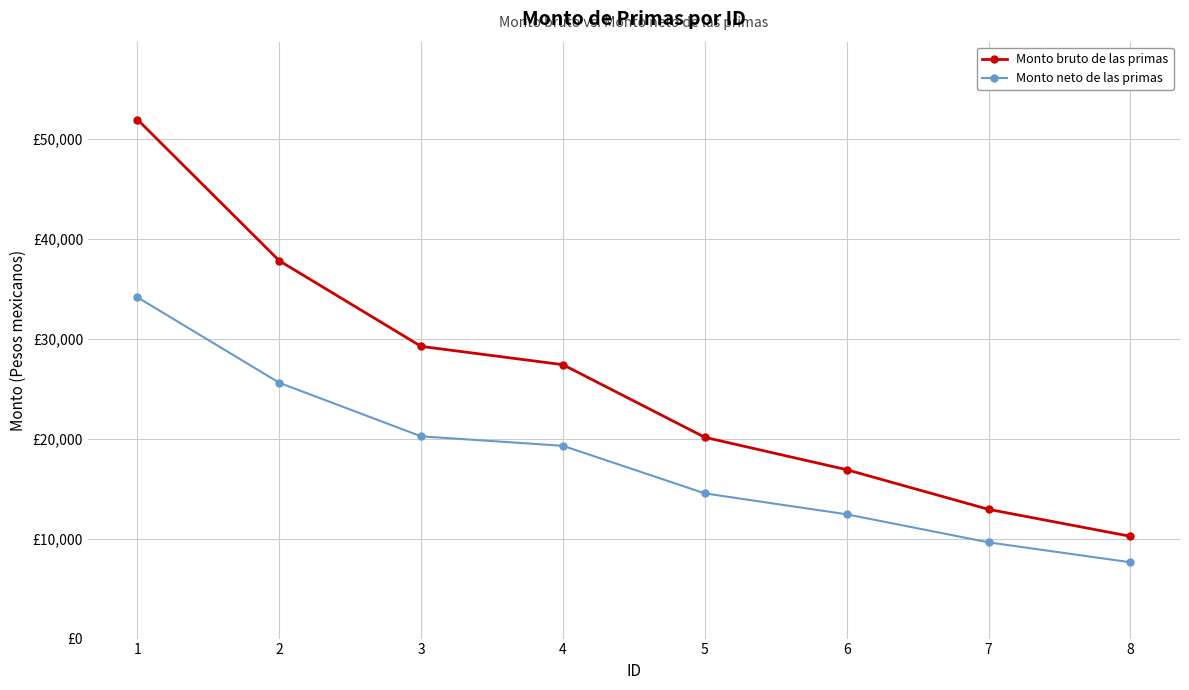

What is the highest value of the Monto bruto de las primas series?

51943.8